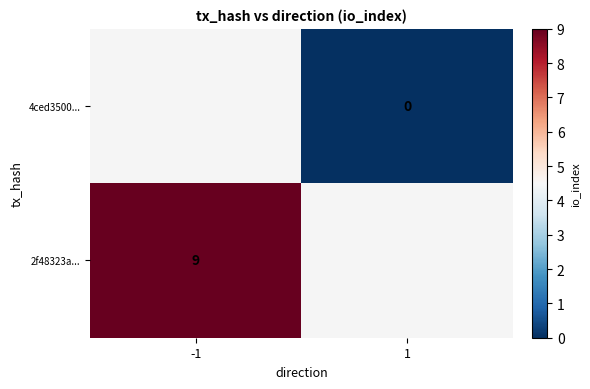

Is it true that 2f48323a... equals 9 at -1?

True